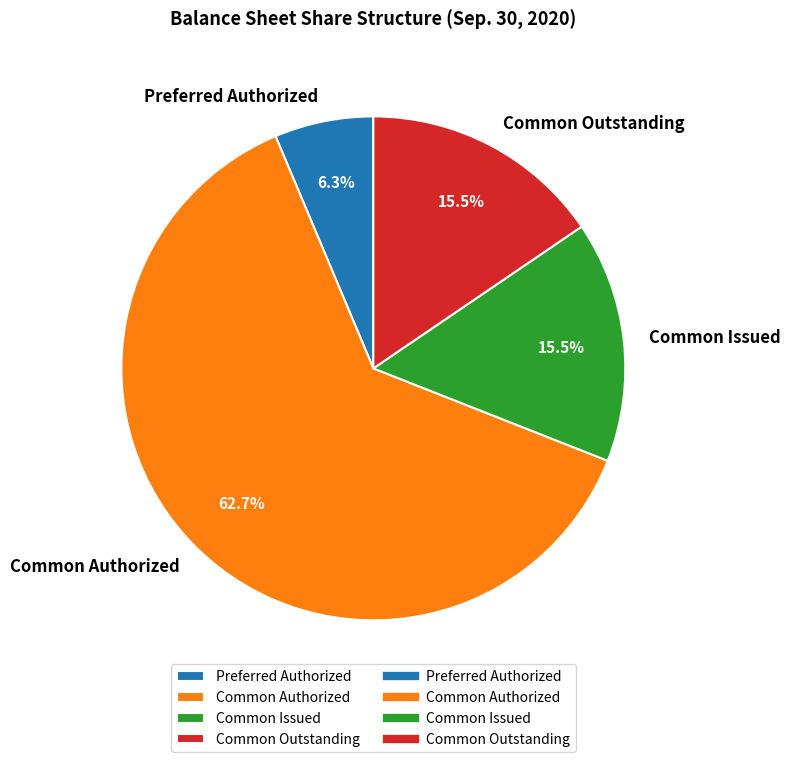

What is the ratio of the value at Common Authorized to the value at Common Outstanding?

4.0